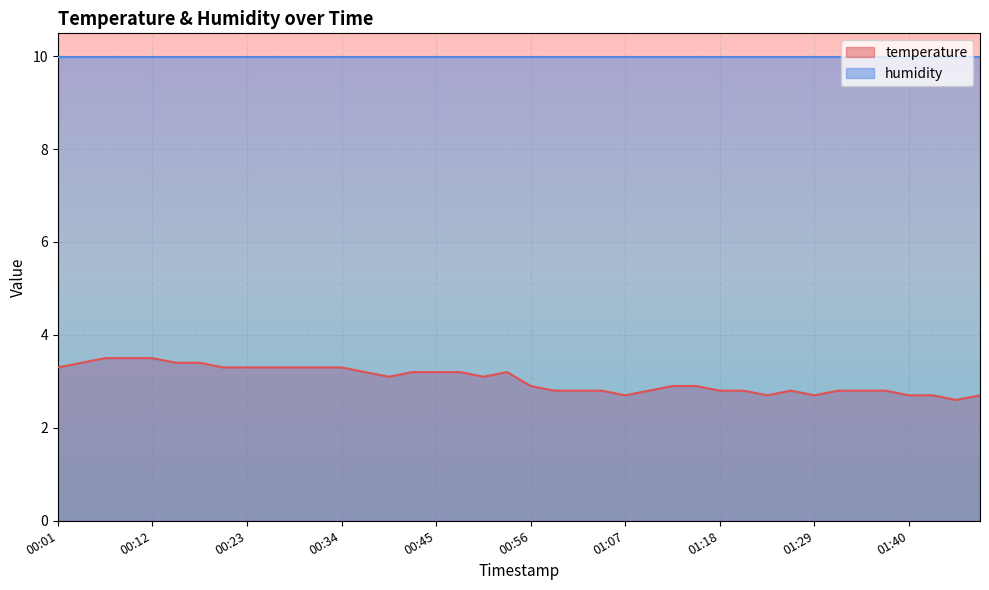

At which category does the chart reach its peak across all series?

00:06